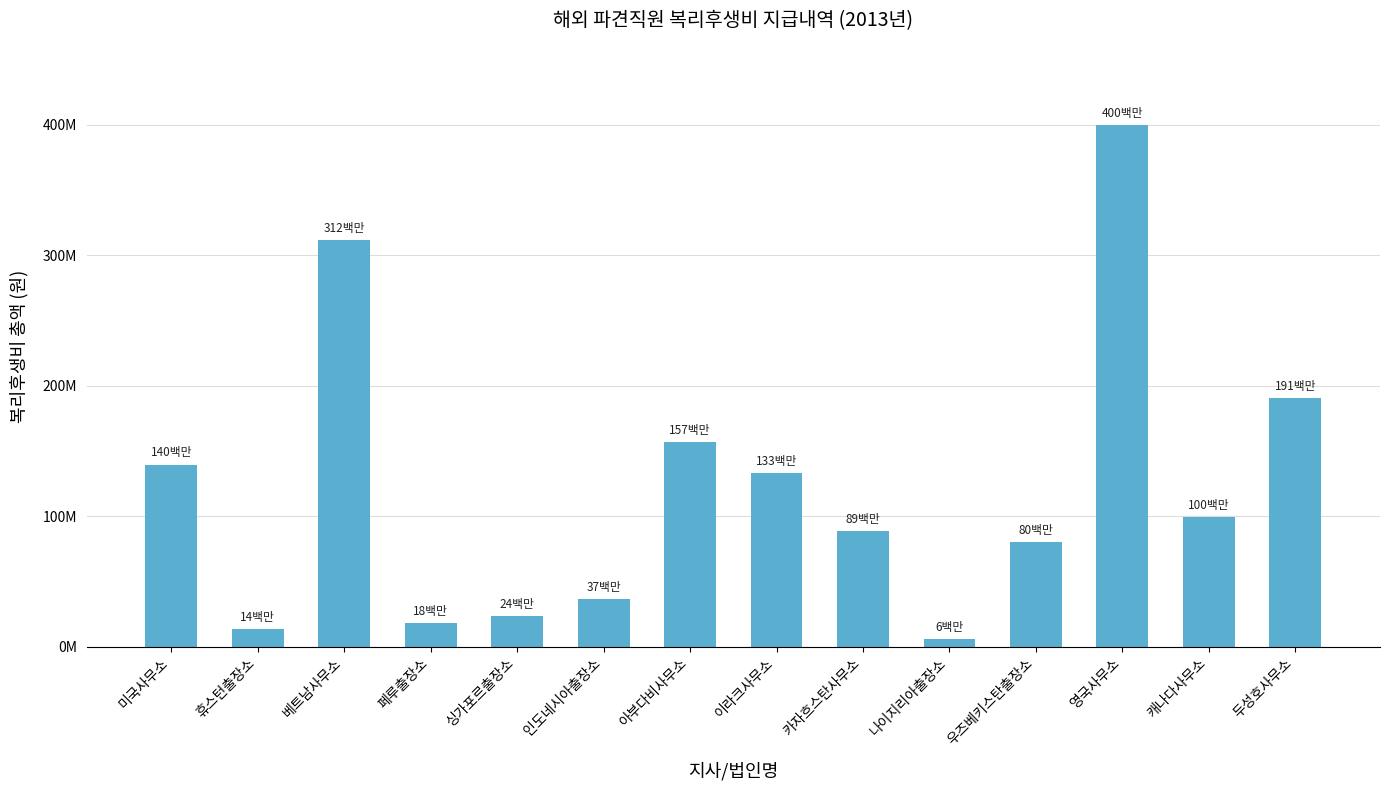

Rank the categories by value from lowest to highest.

나이지리아출장소, 휴스턴출장소, 페루출장소, 싱가포르출장소, 인도네시아출장소, 우즈베키스탄출장소, 카자흐스탄사무소, 캐나다사무소, 이라크사무소, 미국사무소, 아부다비사무소, 두성호사무소, 베트남사무소, 영국사무소